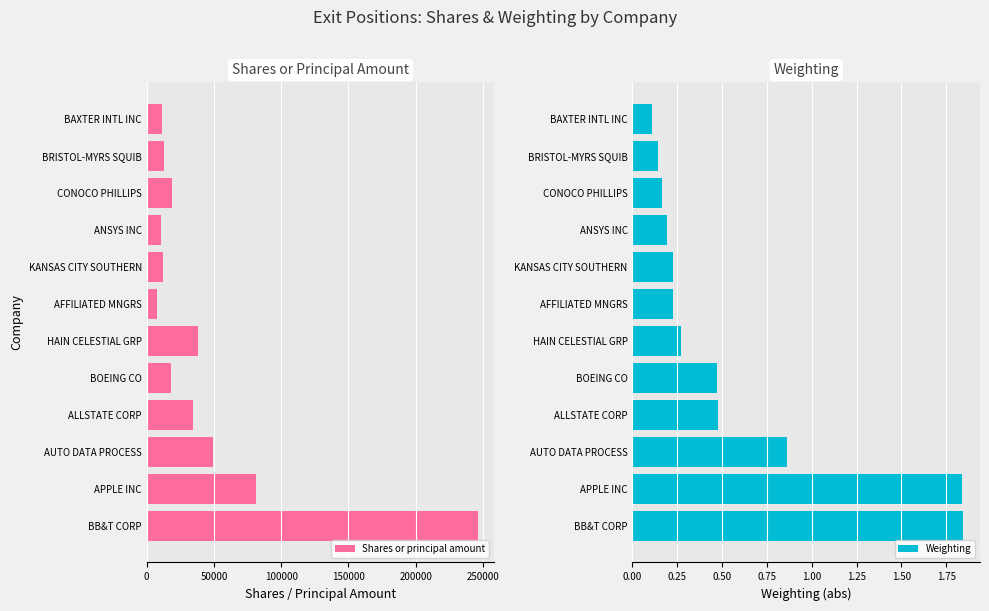

What is the difference between the second highest and second lowest values in the Weighting series?

1.7